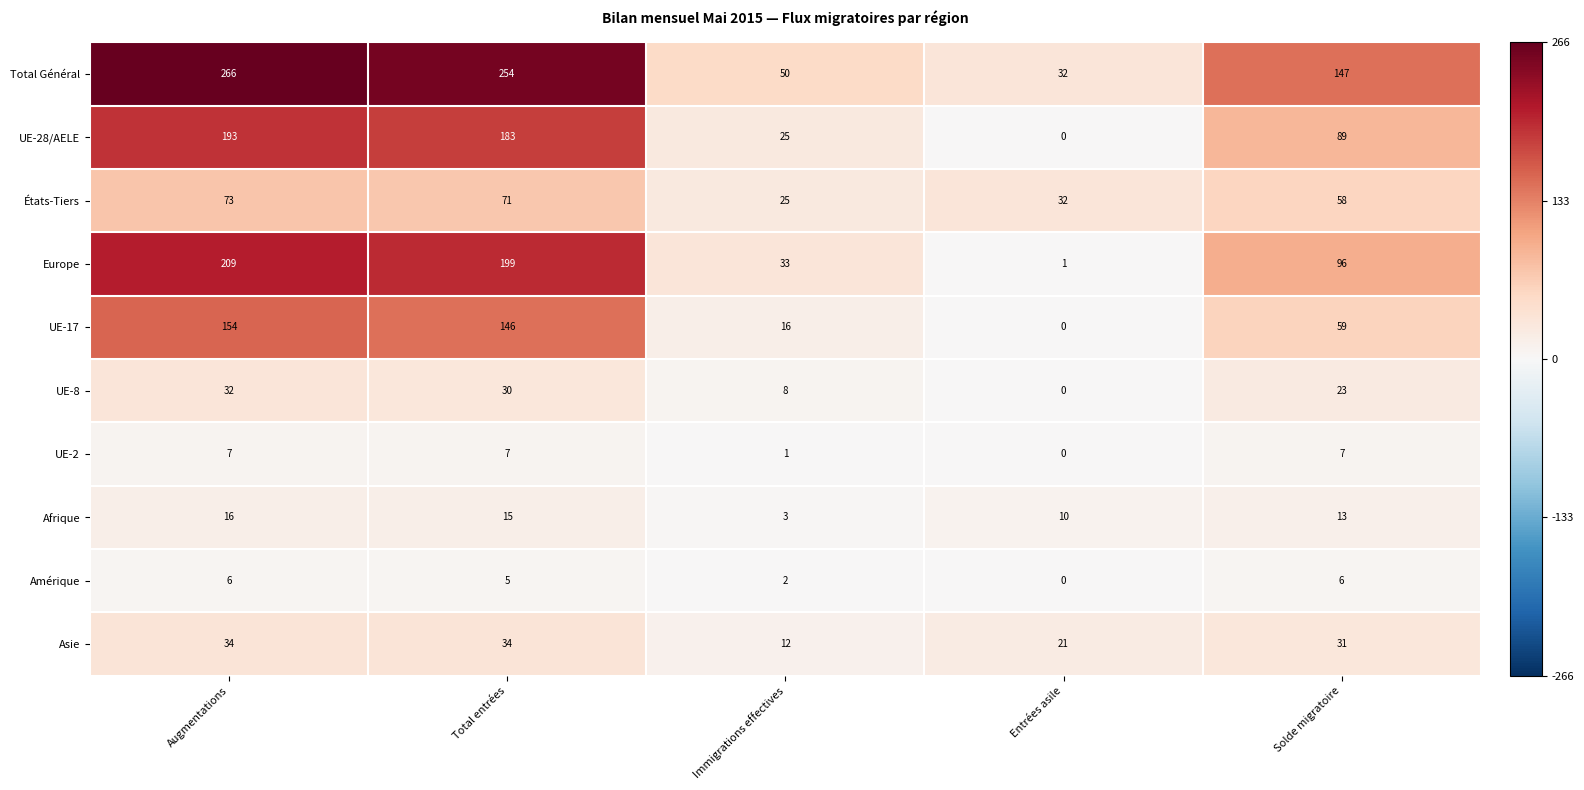

List the series in order of their peak value, highest first.

Total Général, Europe, UE-28/AELE, UE-17, États-Tiers, Asie, UE-8, Afrique, UE-2, Amérique